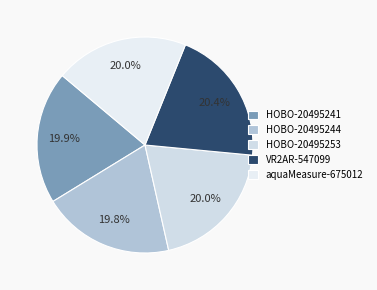

Which category has the biggest portion of the pie?

VR2AR-547099